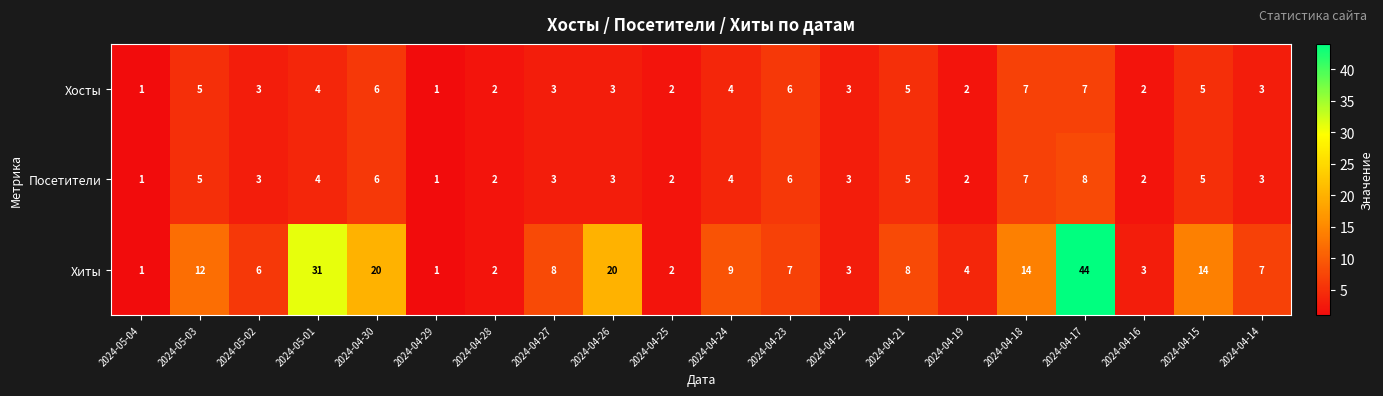

Which series has the largest total across all categories?

Хиты